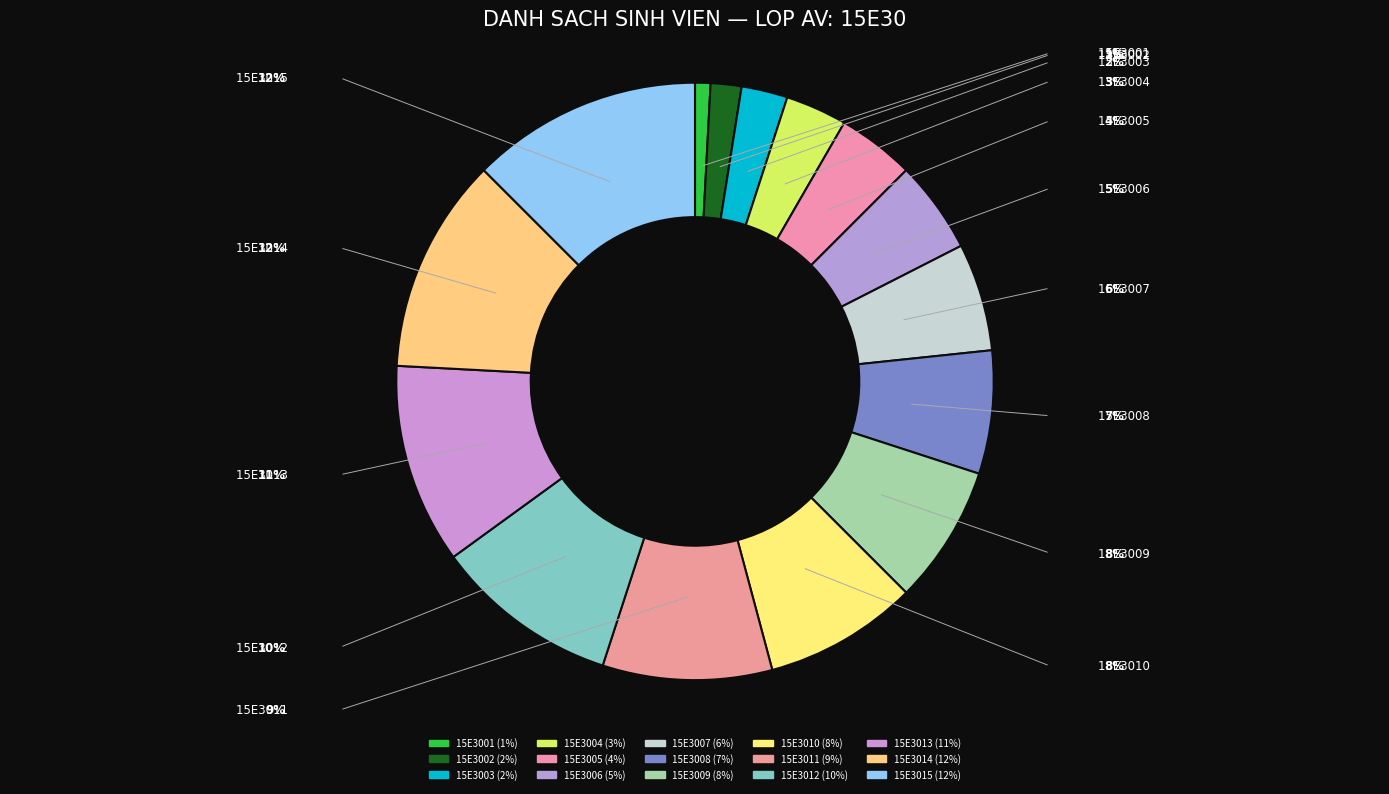

Which has a higher value, 15E3008 or 15E3002?

15E3008